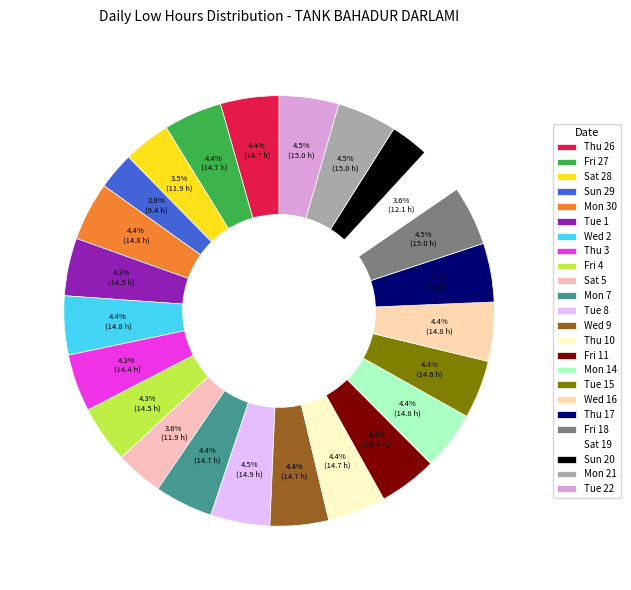

Which category has the smallest portion of the pie?

Sun 29